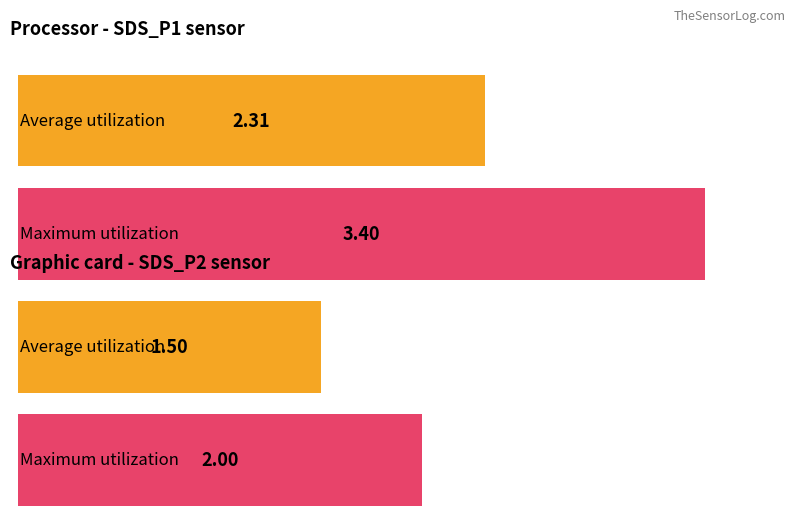

Is the value of Average utilization at SDS_P2 Avg greater than the value of Maximum utilization at SDS_P1 Avg?

No